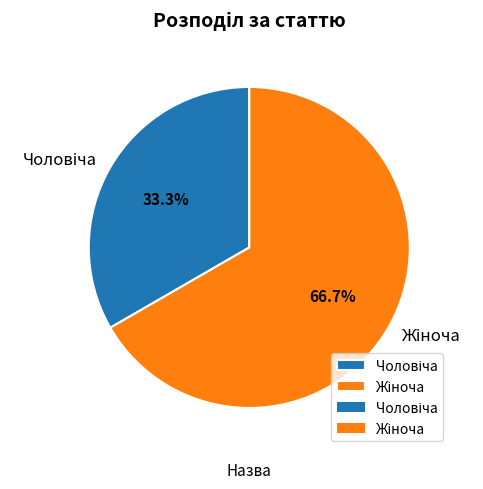

Is there any slice that represents more than half of the pie?

Yes